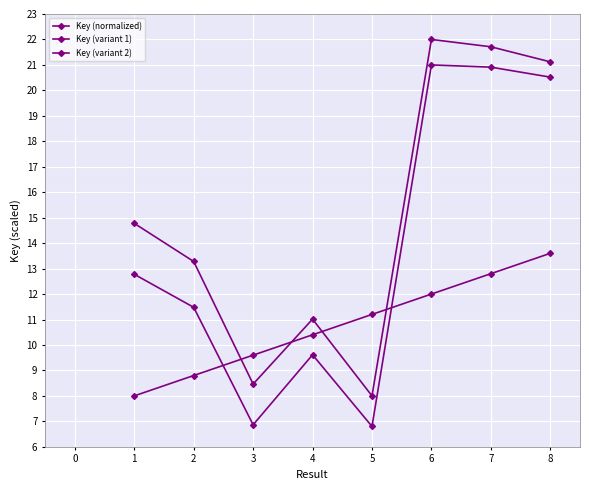

True or false: Key (variant 2) has more than 1 points higher than both neighbors.

False